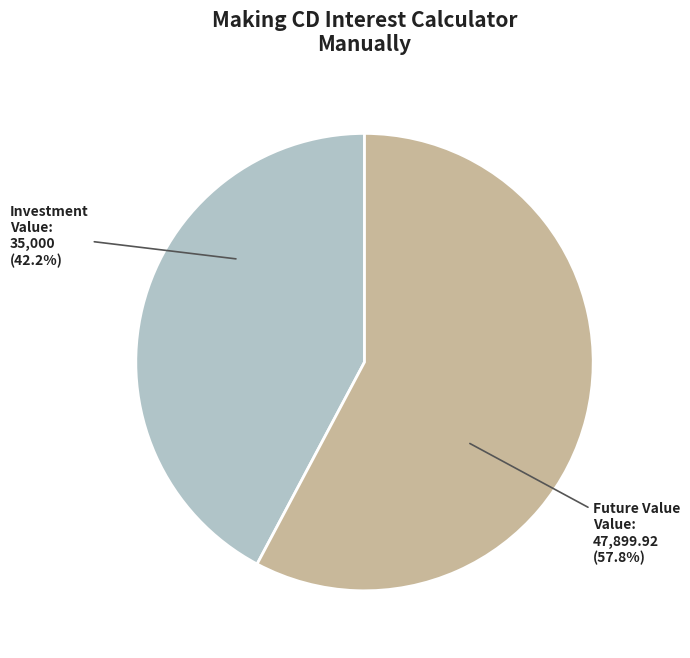

Is Investment the majority of the pie?

No